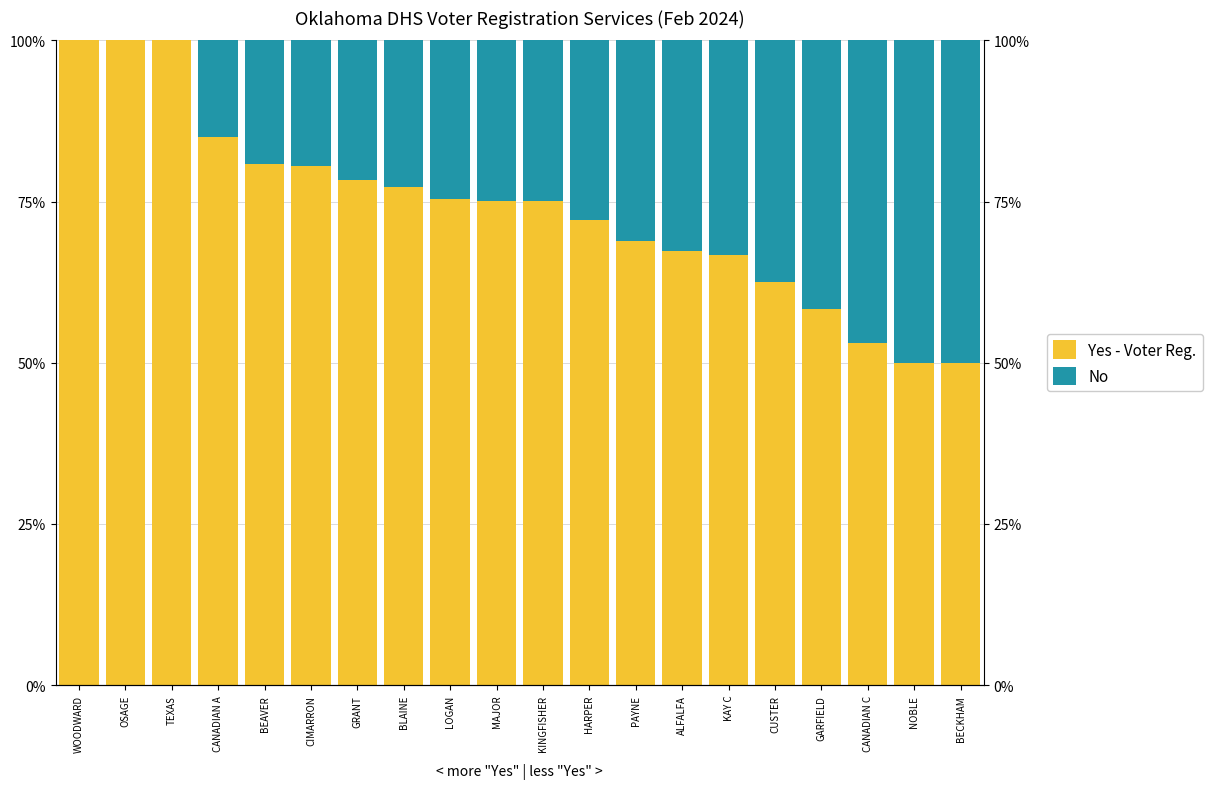

Rank the categories by No value from highest to lowest.

NOBLE, BECKHAM, CANADIAN C, GARFIELD, CUSTER, KAY C, ALFALFA, PAYNE, HARPER, KINGFISHER, MAJOR, LOGAN, BLAINE, GRANT, CIMARRON, BEAVER, CANADIAN A, WOODWARD, OSAGE, TEXAS